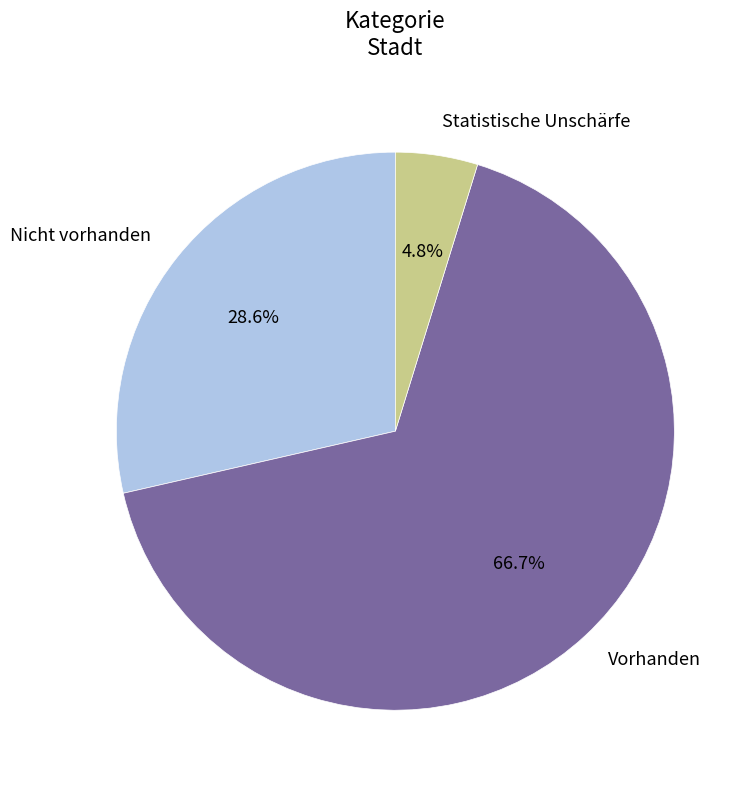

Do Vorhanden and Statistische Unschärfe together represent more than half of the pie?

Yes